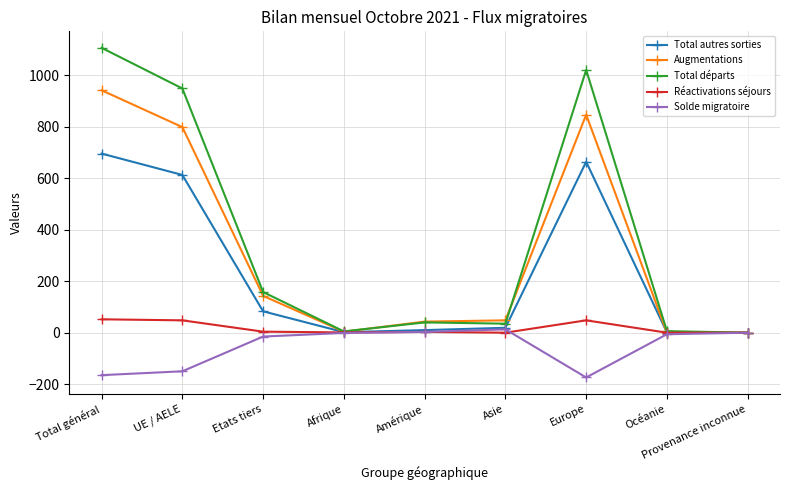

What are all the series names shown in the legend?

Total autres sorties, Augmentations, Total départs, Réactivations séjours, Solde migratoire